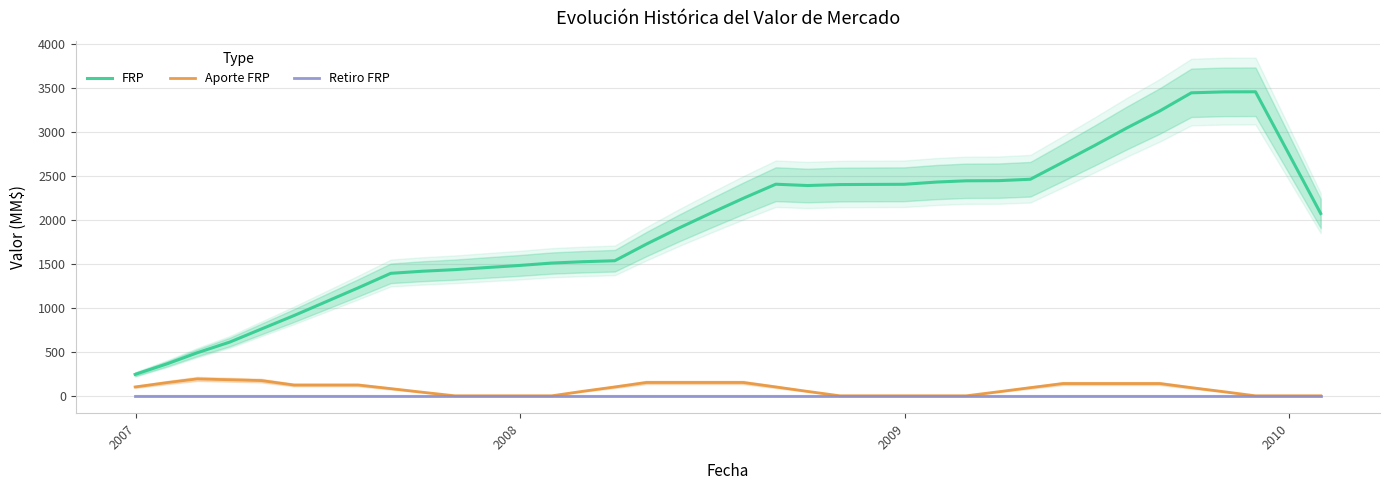

What is the maximum value for Aporte FRP?

192.0